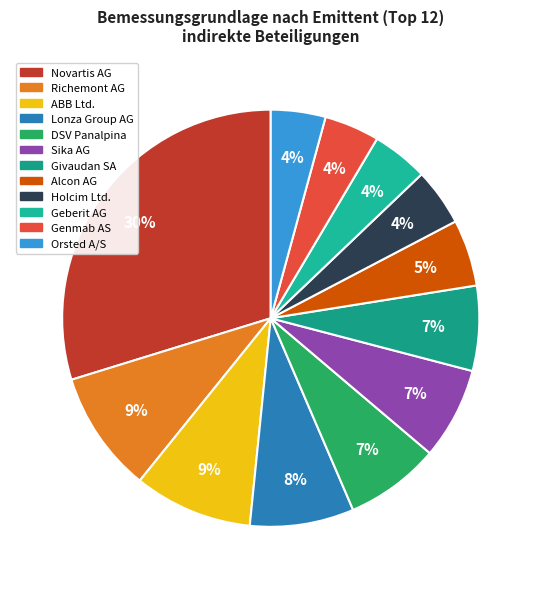

Between Holcim Ltd. and Lonza Group AG, which is larger?

Lonza Group AG